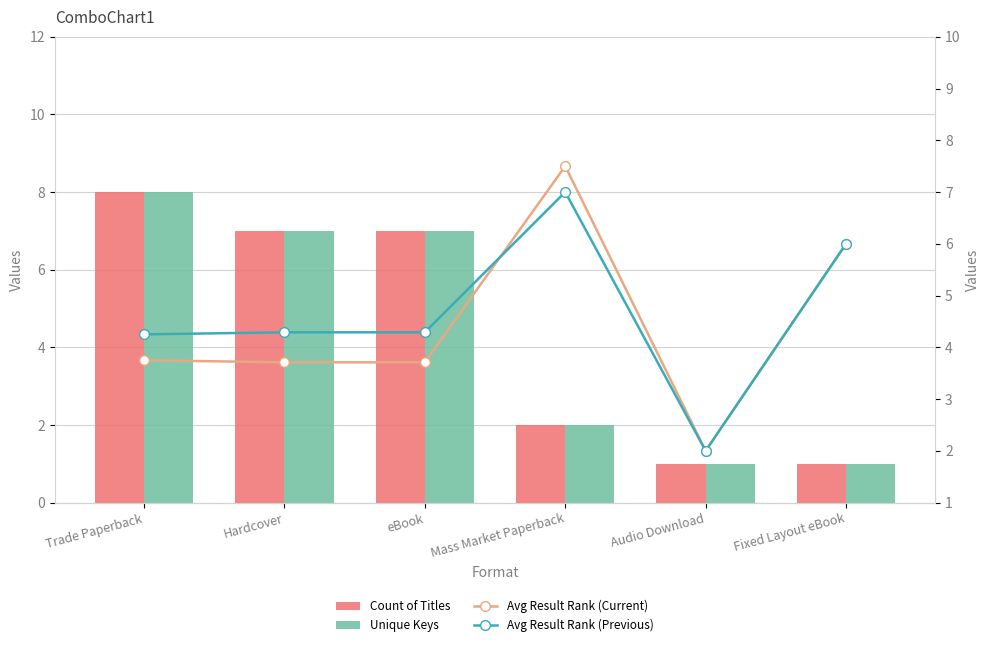

List the series in order of their peak value, lowest first.

Avg Result Rank (Previous), Avg Result Rank (Current), Count of Titles, Unique Keys